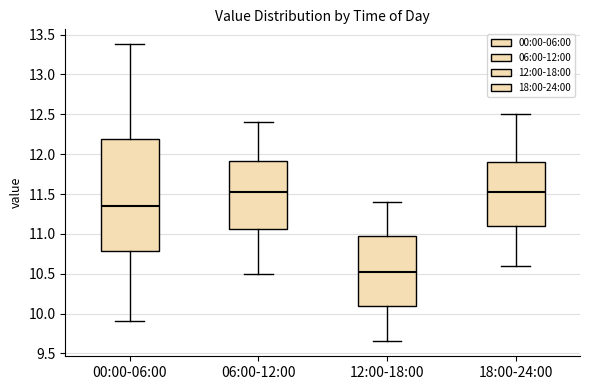

Where is the lower edge of the box for 12:00-18:00 on the y-axis? The values are not printed on the chart, so give them approximately, as read against the axis.

10.10